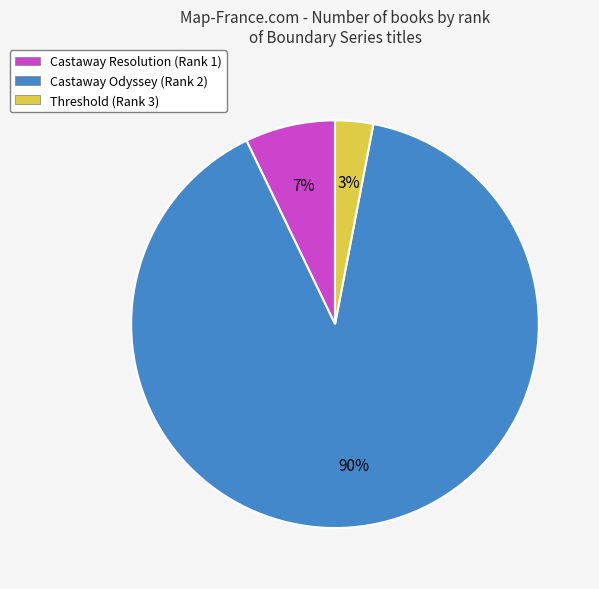

Does any single category account for the majority?

Yes